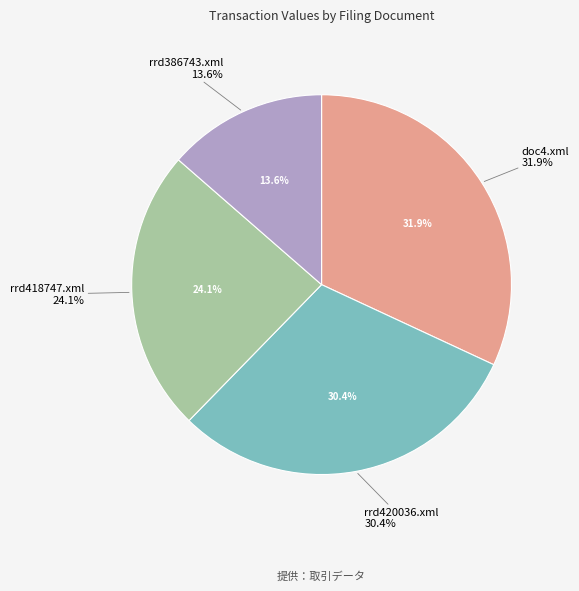

Combined, do rrd418747.xml and rrd386743.xml account for over 50%?

No